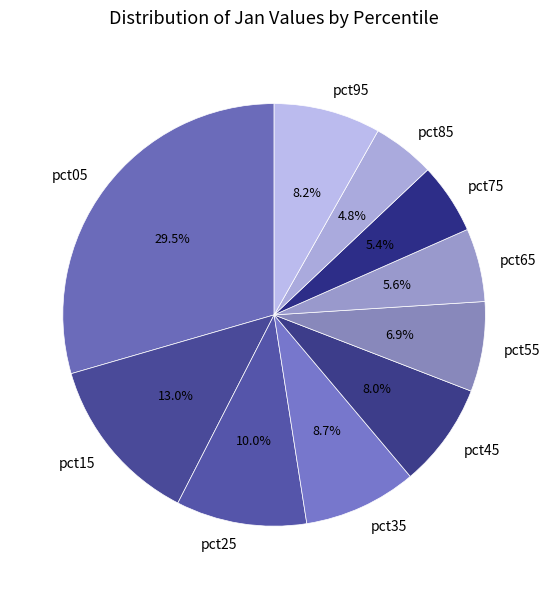

Is there a majority slice in this chart?

No